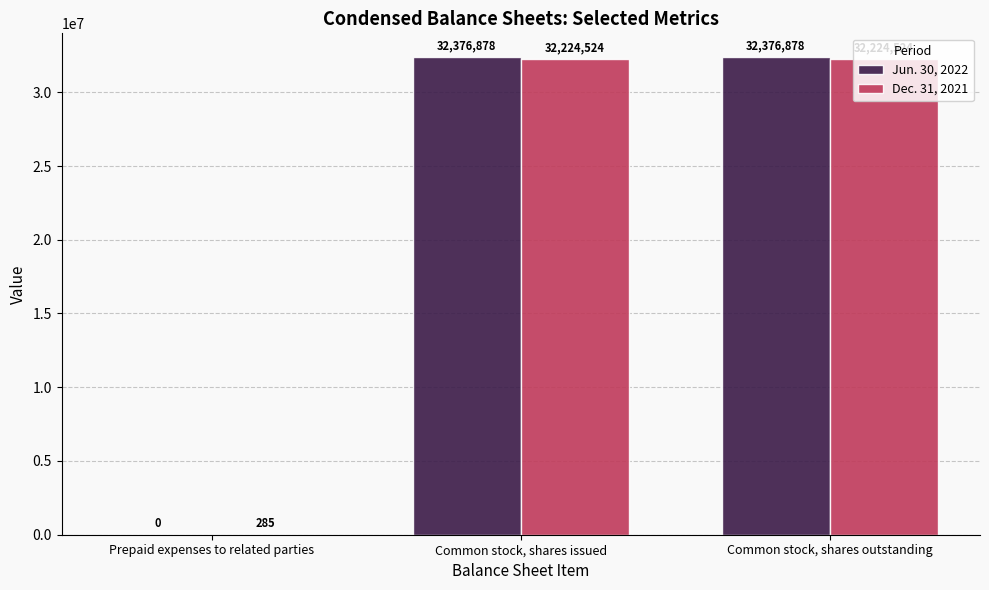

Which series has the largest total across all categories?

Jun. 30, 2022